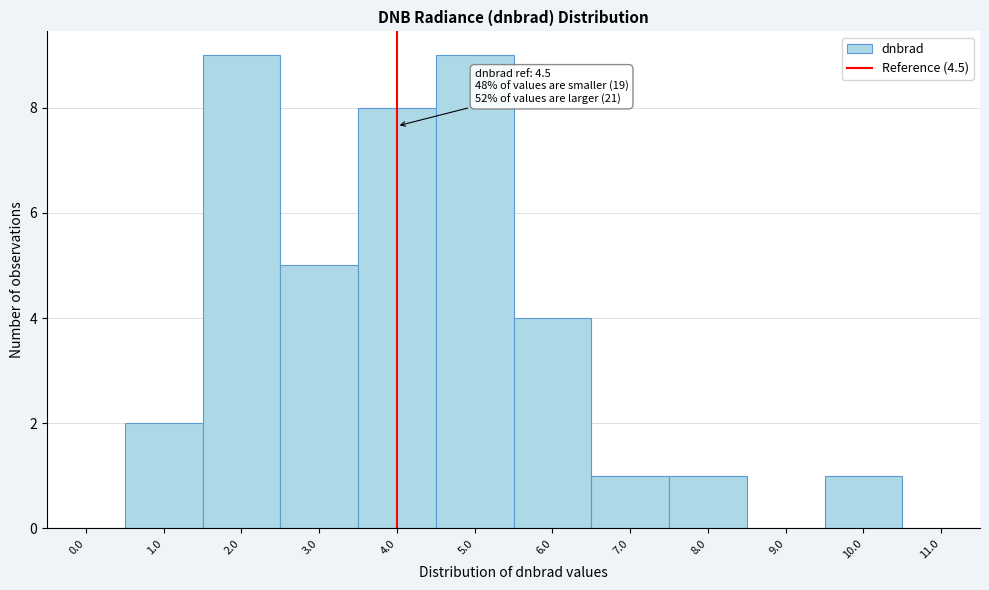

Reading left to right, list all the values displayed in this chart.

0.0=0	1.0=2	2.0=9	3.0=5	4.0=8	5.0=9	6.0=4	7.0=1	8.0=1	9.0=0	10.0=1	11.0=0